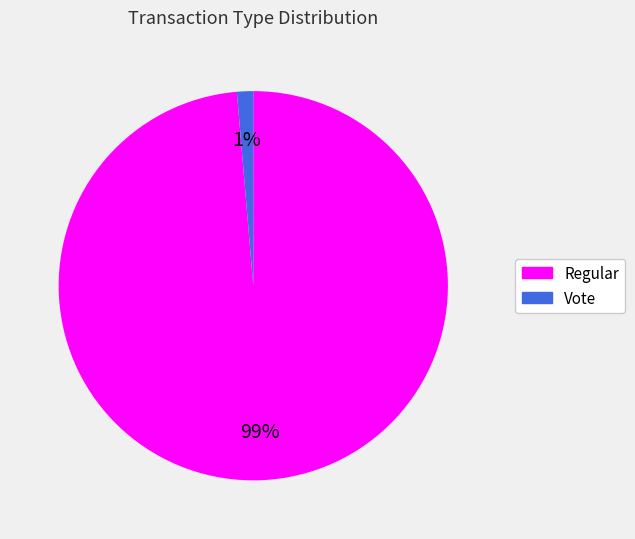

Rank the categories by value from highest to lowest.

Regular, Vote